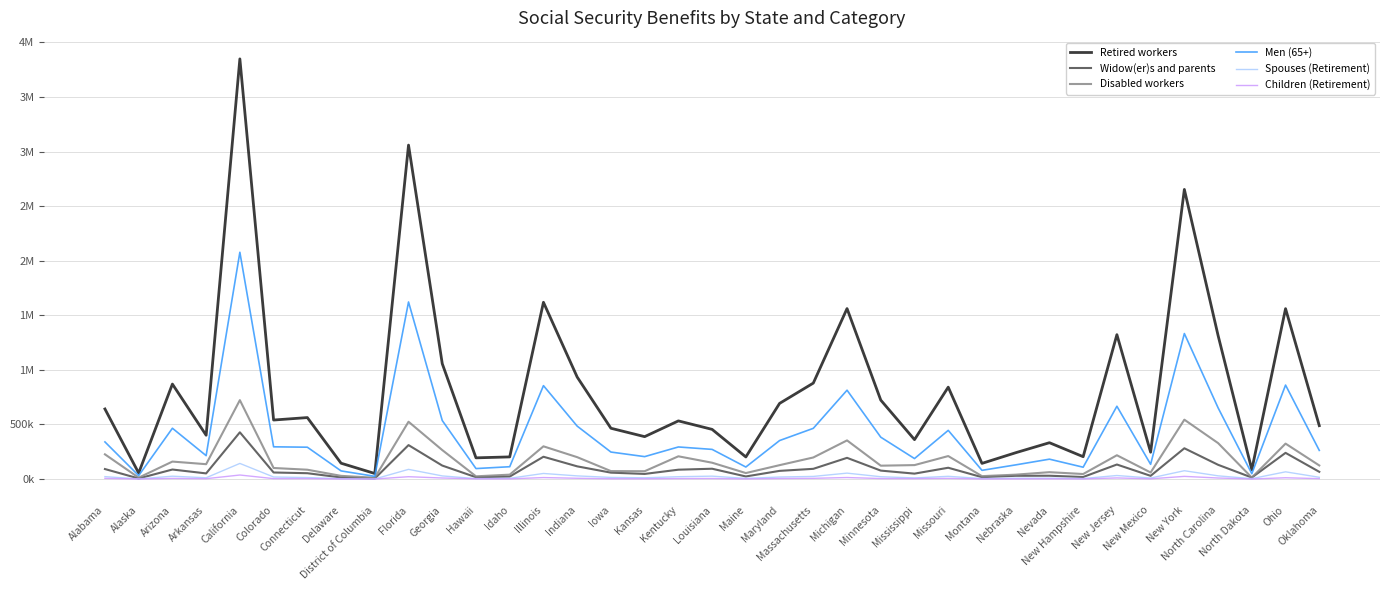

Which category has the highest value in the Widow(er)s and parents series?

California